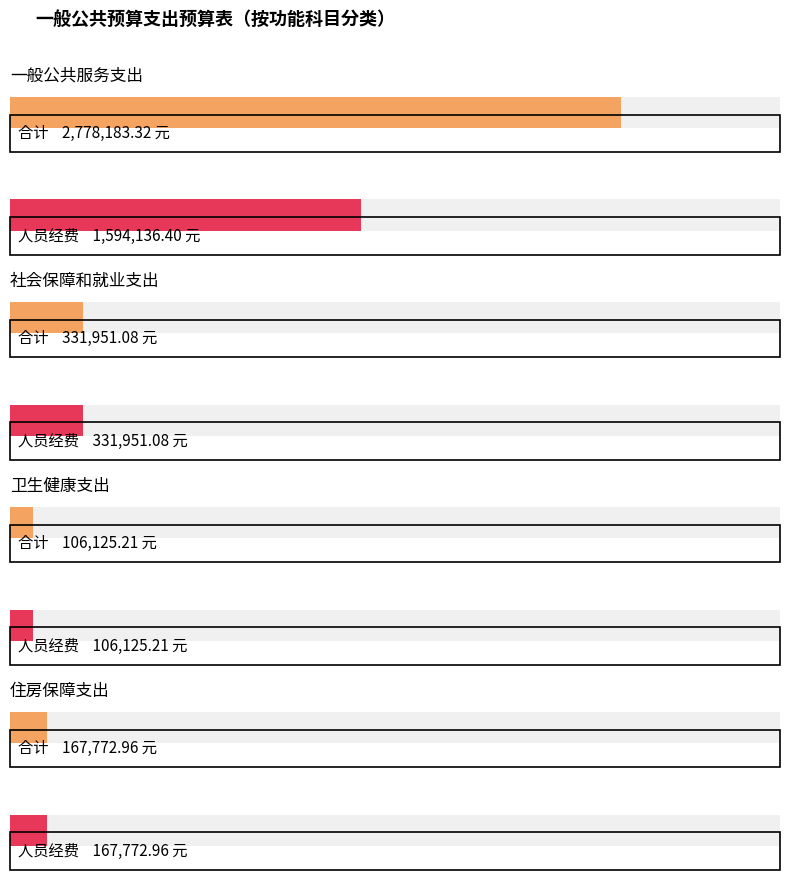

Which series has the largest total across all categories?

合计